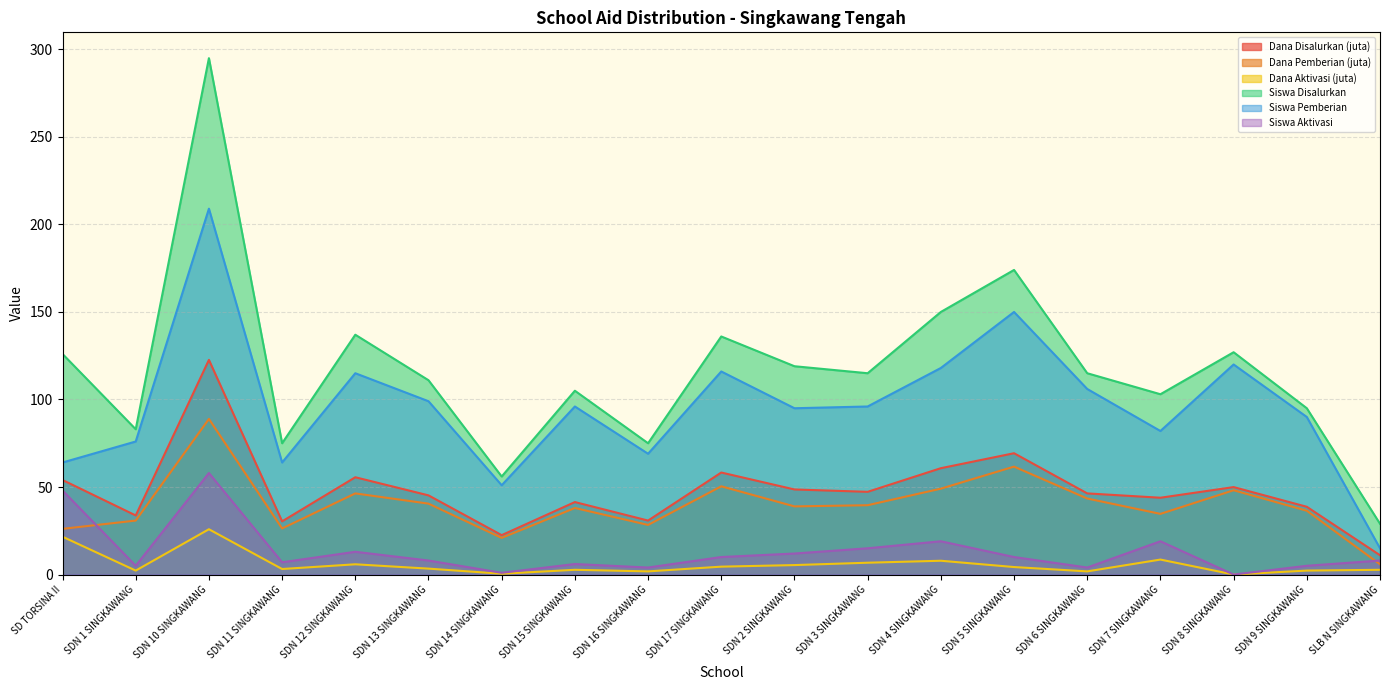

Rank the series by their maximum value, from lowest to highest.

Dana Aktivasi (juta), Siswa Aktivasi, Dana Pemberian (juta), Dana Disalurkan (juta), Siswa Pemberian, Siswa Disalurkan